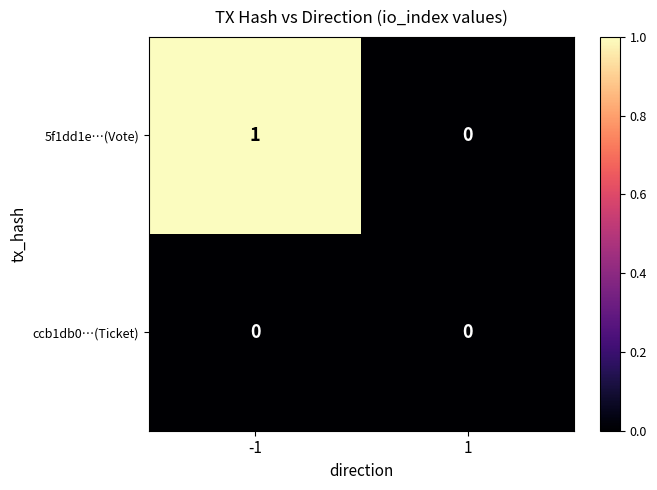

Reading left to right, what are all the values shown in this chart?

5f1dd1e…(Vote): -1=1	1=0
ccb1db0…(Ticket): -1=0	1=0